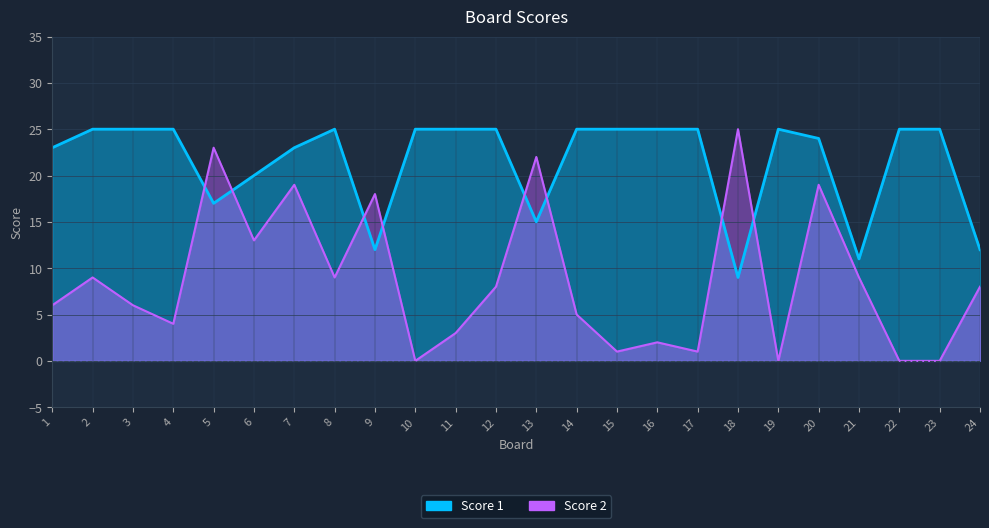

List the labels in order of Score 1 value, largest first.

2, 3, 4, 8, 10, 11, 12, 14, 15, 16, 17, 19, 22, 23, 20, 1, 7, 6, 5, 13, 9, 24, 21, 18